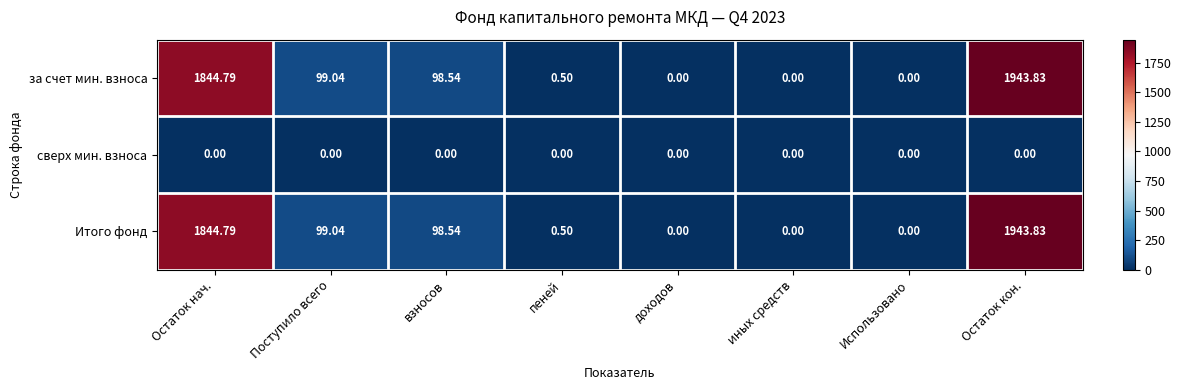

At which label is за счет мин. взноса closest to 971?

Поступило всего